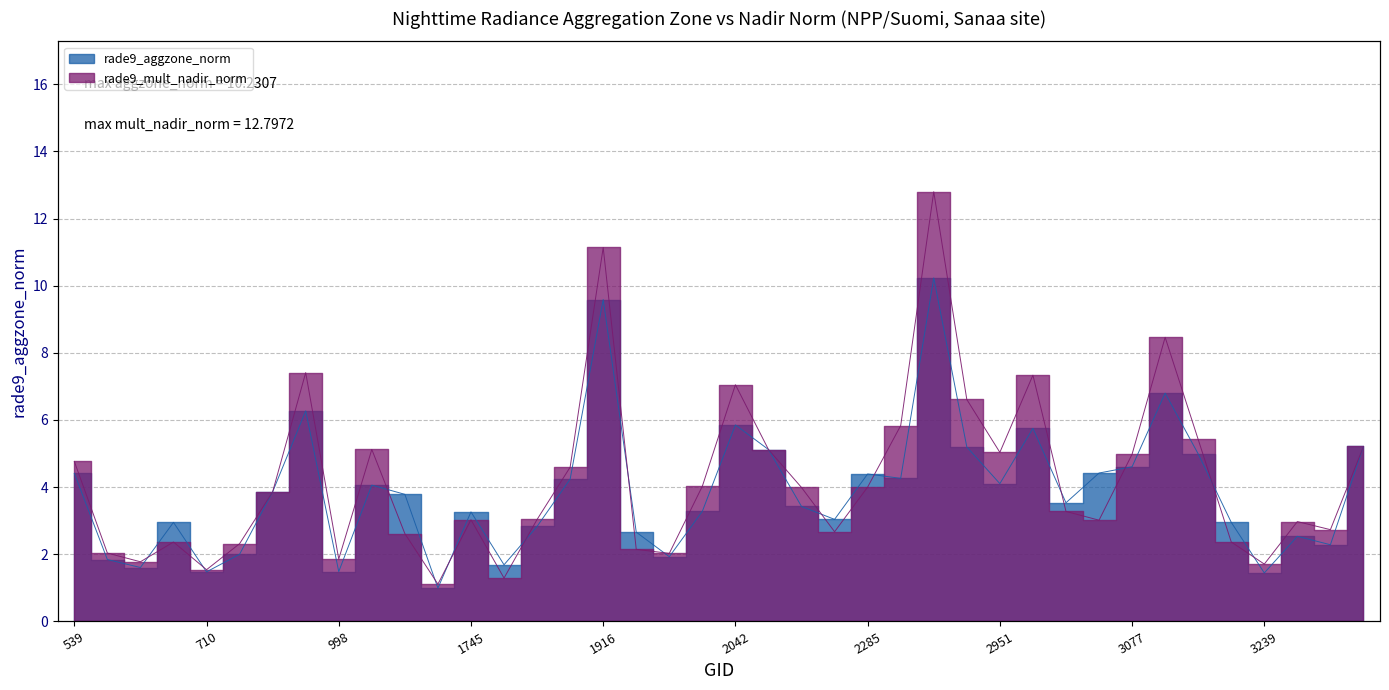

What is the sum of the rade9_mult_nadir_norm values at 764 and 2339?

15.1